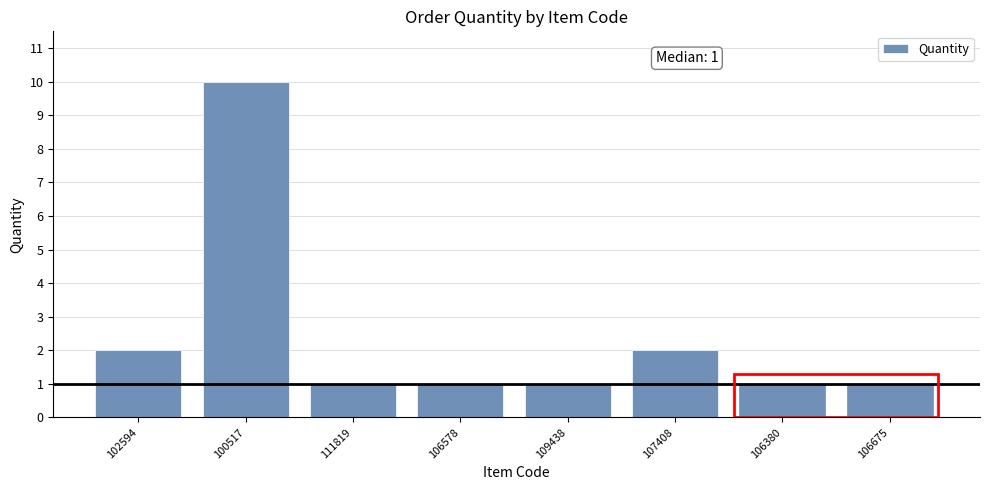

Reading right to left, transcribe all the data shown in this chart.

106675=1	106380=1	107408=2	109438=1	106578=1	111819=1	100517=10	102594=2